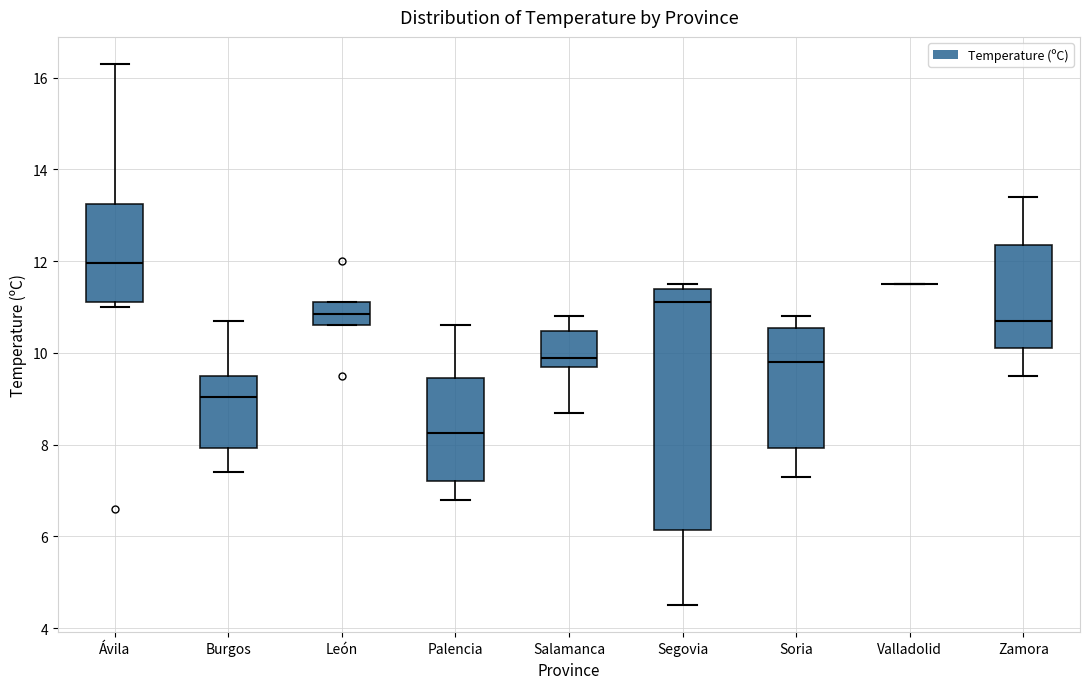

Reading left to right, read every box against the y-axis: the position of its median line, the range the box covers, and the ends of its whiskers. The values are not printed on the chart, so give them approximately, as read against the axis.

Ávila: median 12.0, box 11.2 to 13.2, whiskers 11.0 to 16.4
Burgos: median 9.0, box 8.0 to 9.6, whiskers 7.4 to 10.8
León: median 10.8, box 10.6 to 11.2, whiskers 10.6 to 11.2
Palencia: median 8.2, box 7.2 to 9.4, whiskers 6.8 to 10.6
Salamanca: median 10.0, box 9.8 to 10.4, whiskers 8.8 to 10.8
Segovia: median 11.2, box 6.2 to 11.4, whiskers 4.6 to 11.6
Soria: median 9.8, box 8.0 to 10.6, whiskers 7.4 to 10.8
Valladolid: box collapsed to a line at 11.6, whiskers 11.6 to 11.6
Zamora: median 10.8, box 10.2 to 12.4, whiskers 9.6 to 13.4